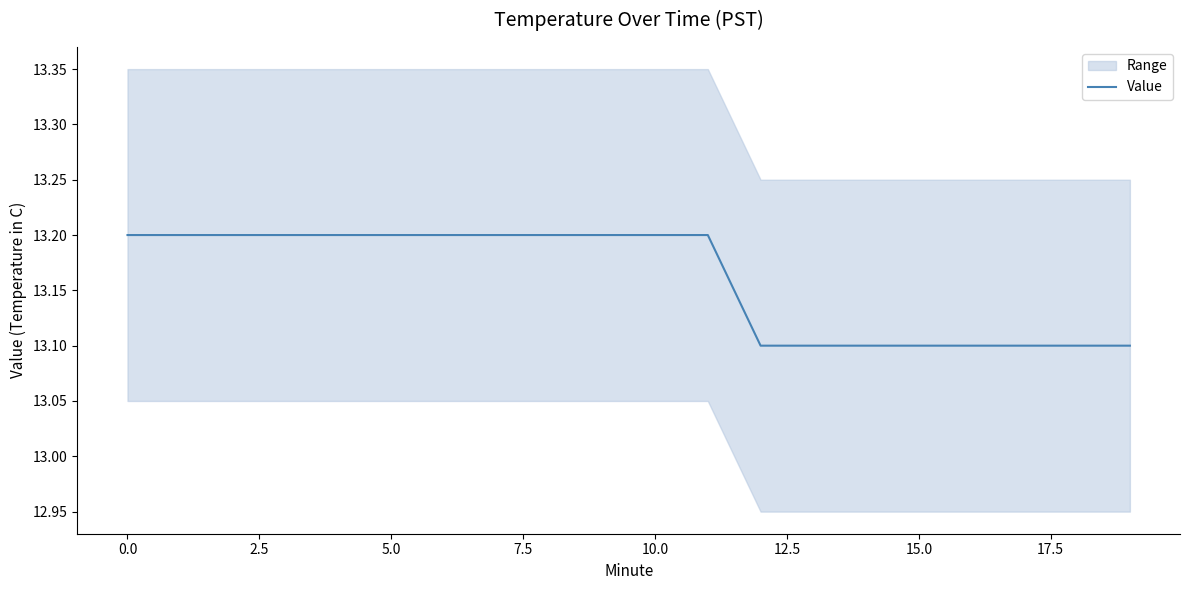

What is the difference between the maximum and minimum values?

0.1